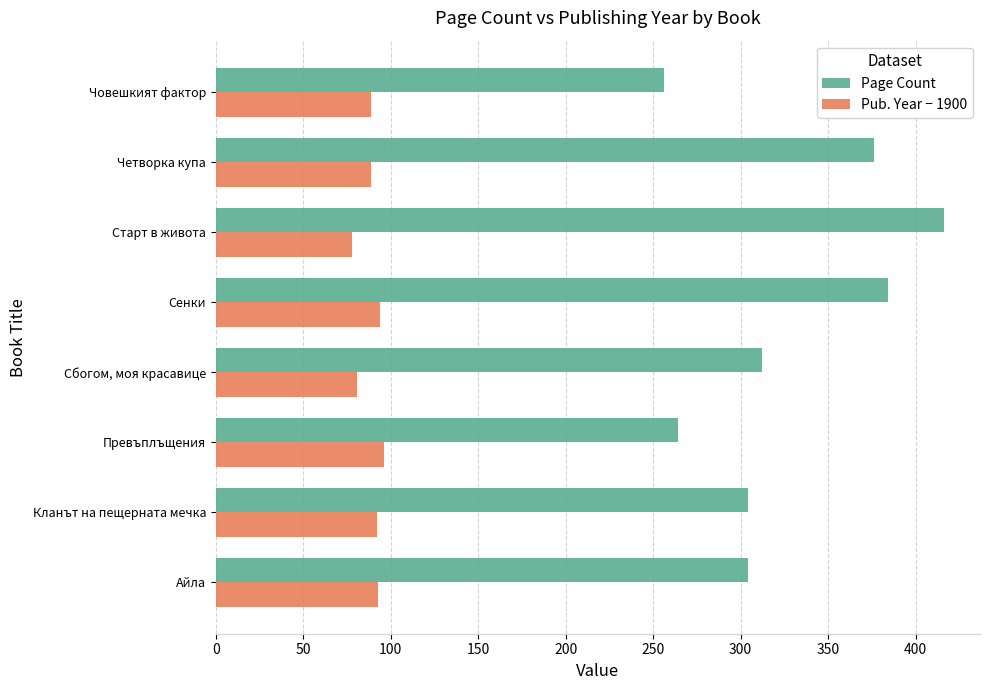

Which category has the highest value across all series?

Старт в живота